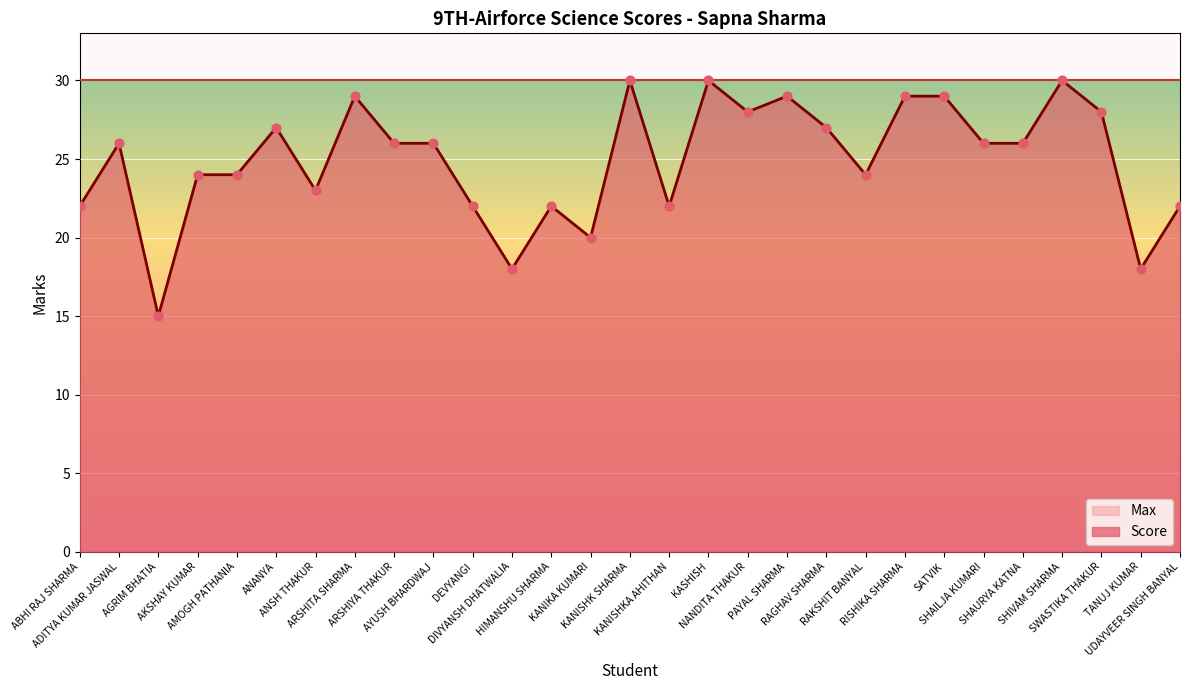

Which has a higher value, AGRIM BHATIA or AKSHAY KUMAR?

AKSHAY KUMAR